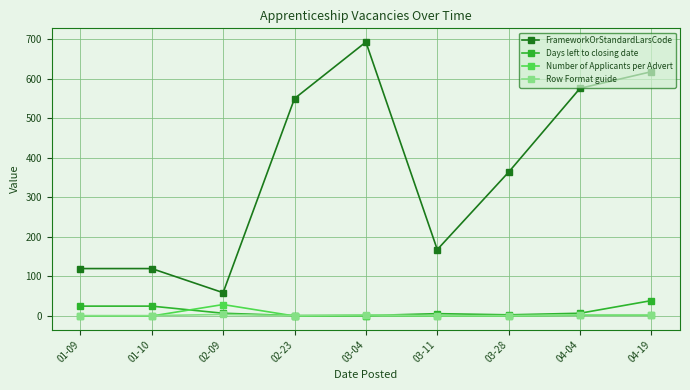

True or false: FrameworkOrStandardLarsCode has more than 0 points higher than both neighbors.

True